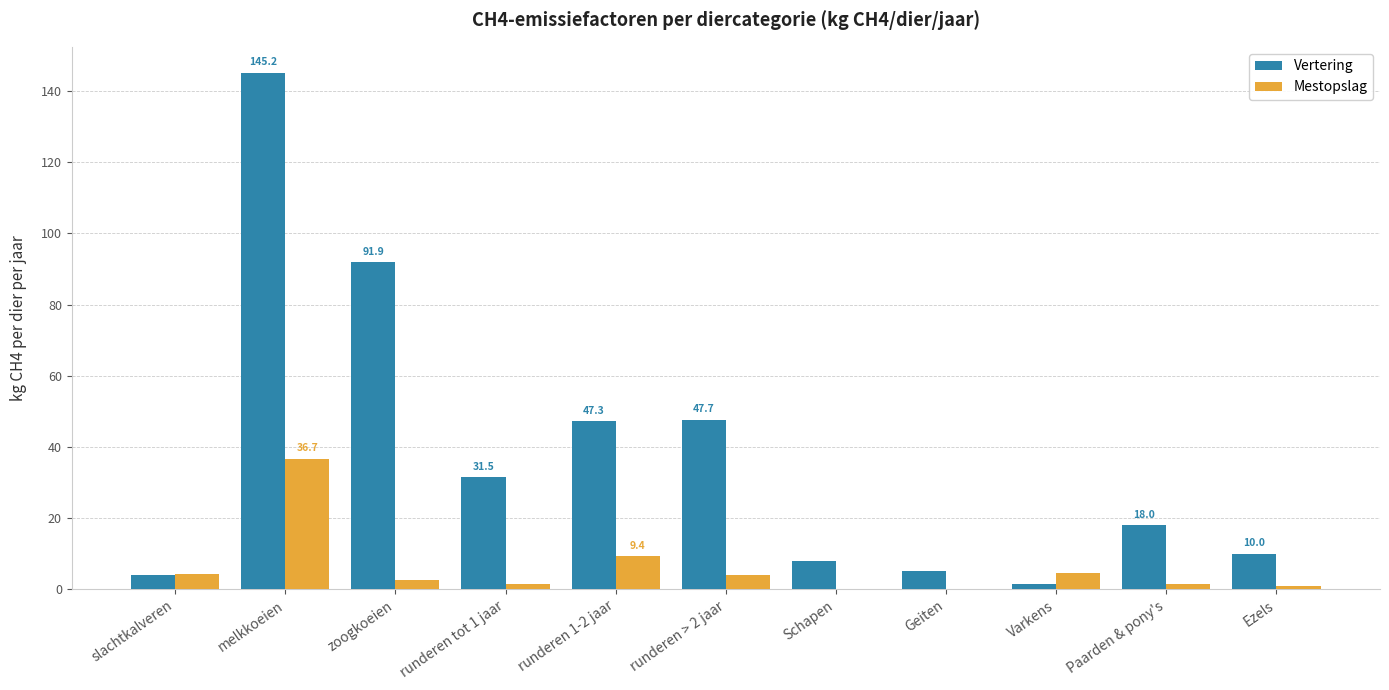

Which series has the largest total across all categories?

Vertering